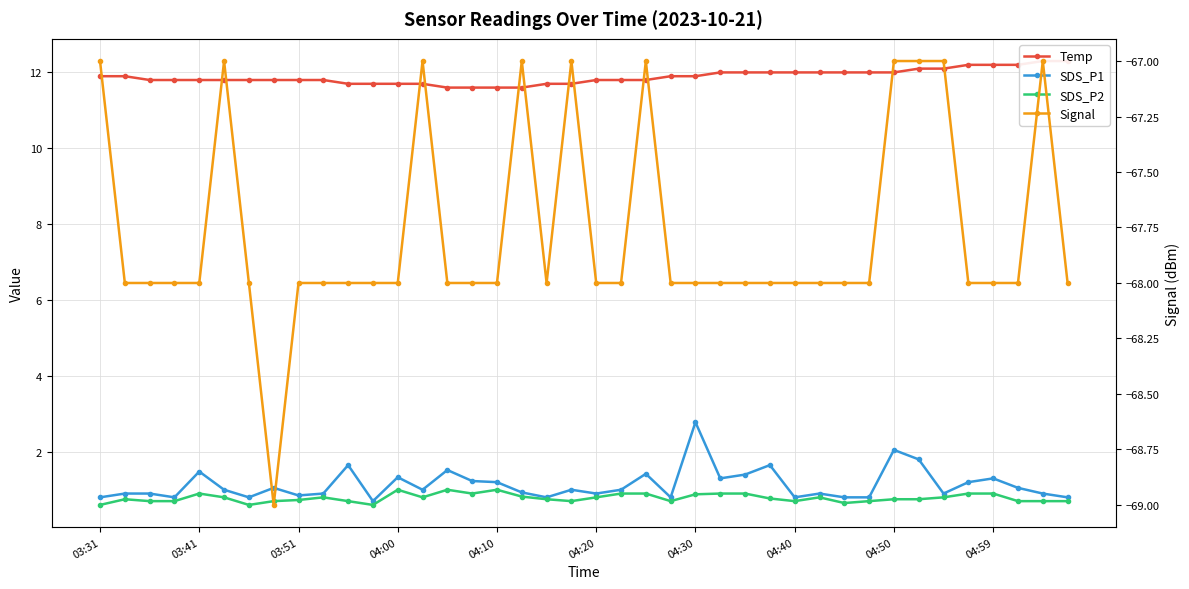

Which series has the largest range (max minus min)?

SDS_P1